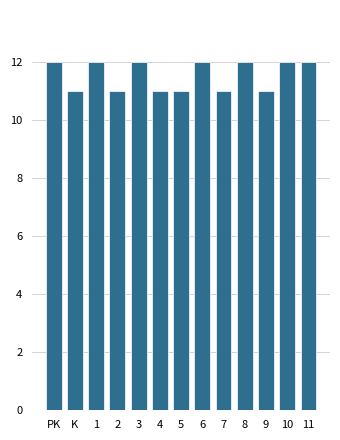

Reading left to right, list all the values displayed in this chart.

PK=12	K=11	1=12	2=11	3=12	4=11	5=11	6=12	7=11	8=12	9=11	10=12	11=12